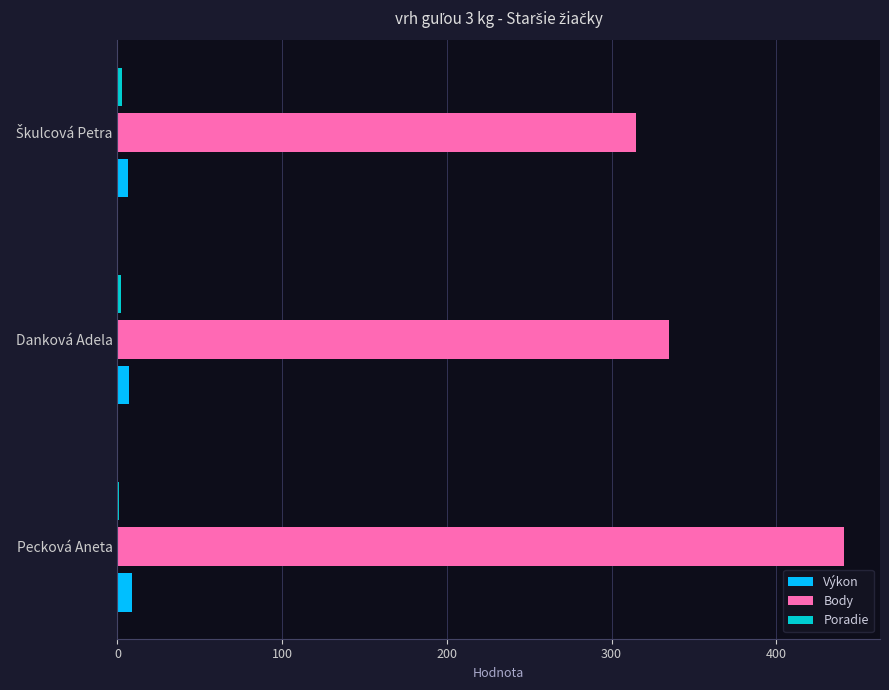

Which series has the largest total across all categories?

Body